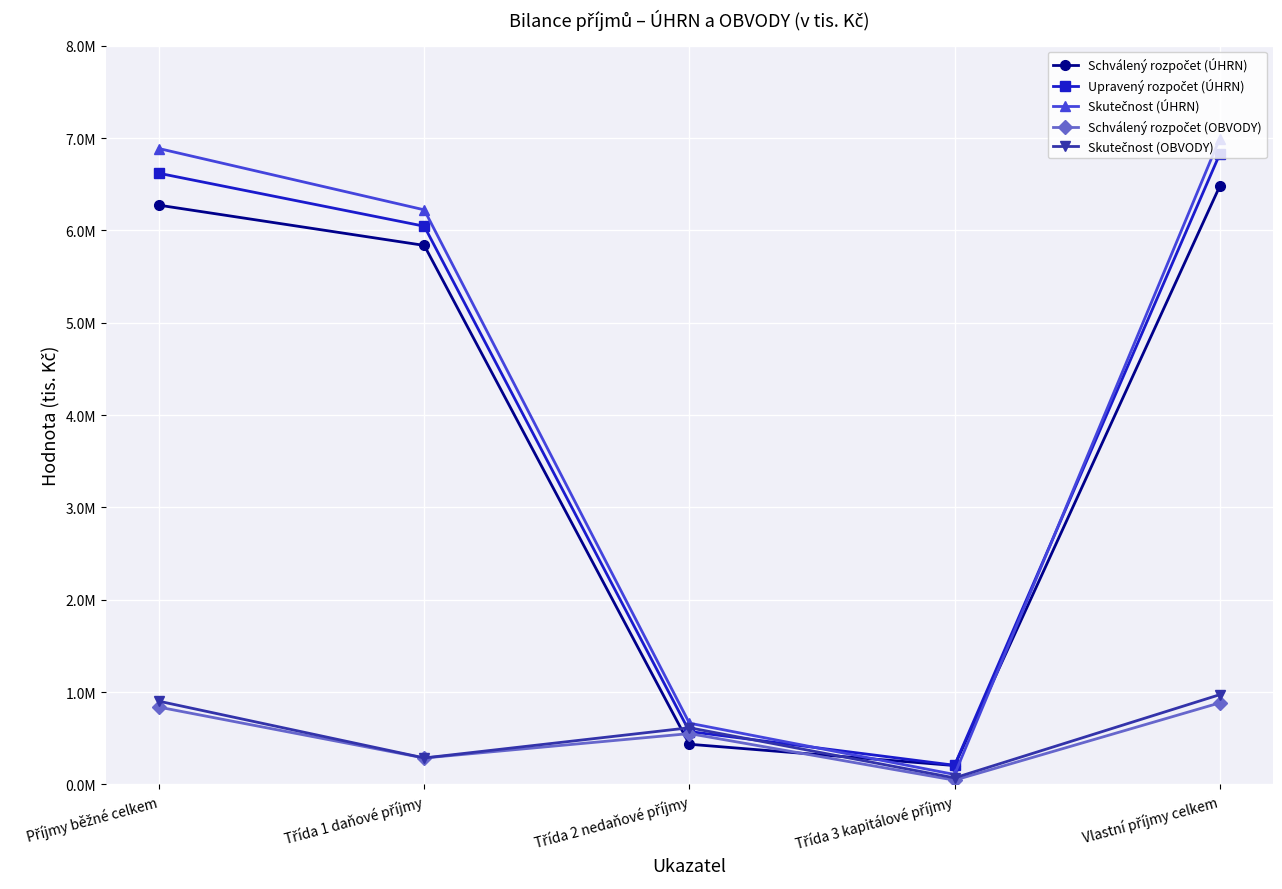

What is the value of the Skutečnost (ÚHRN) point at the 5th from the left?

6993945